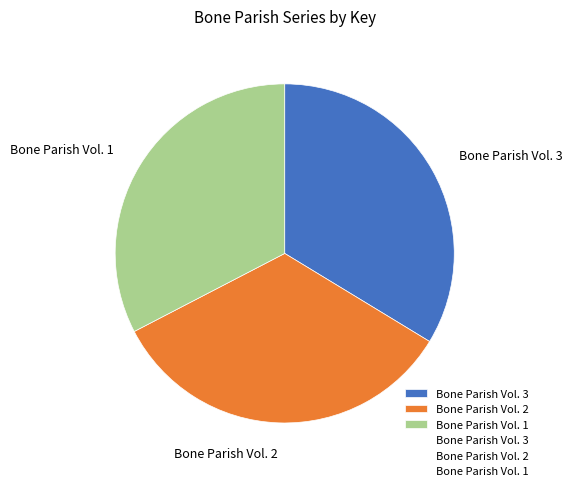

What is the smallest slice in the pie chart?

Bone Parish Vol. 1